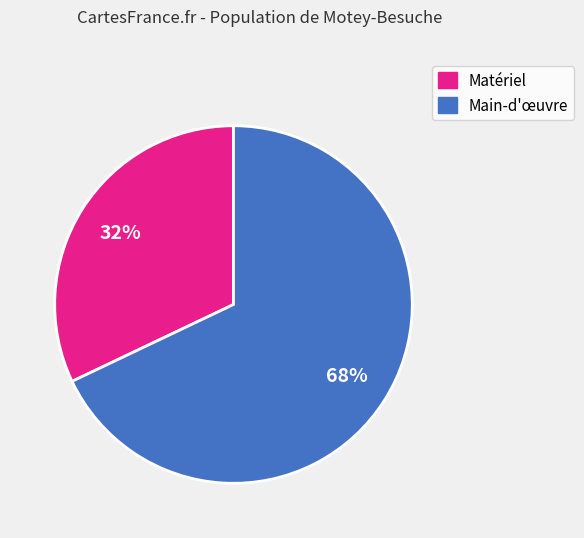

What percentage is the Matériel slice, to the nearest percent?

32%